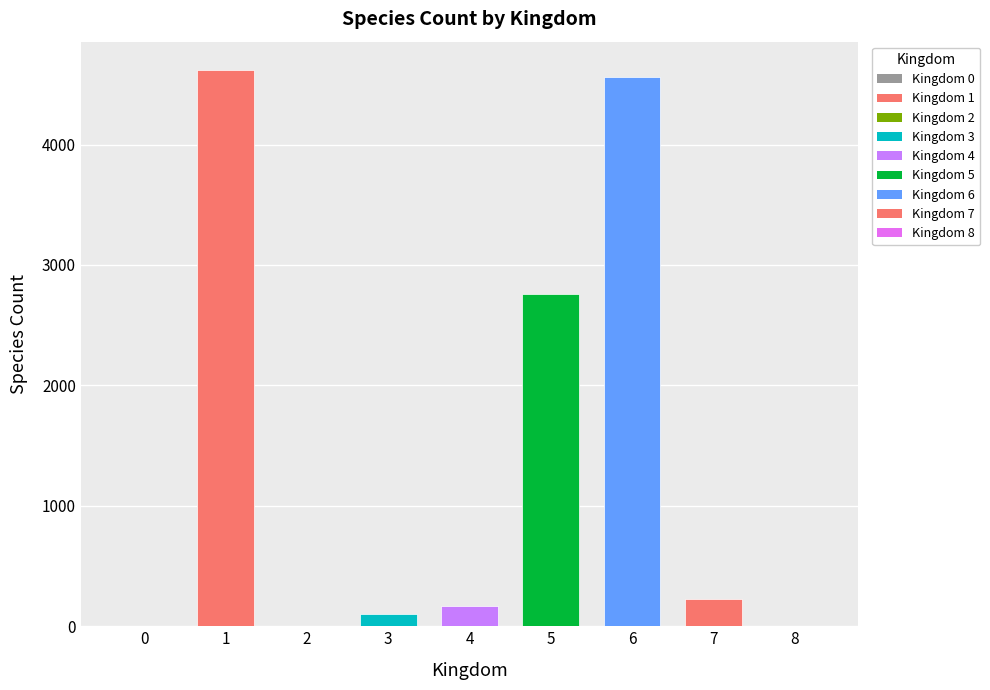

Between 8 and 7, which is larger?

7